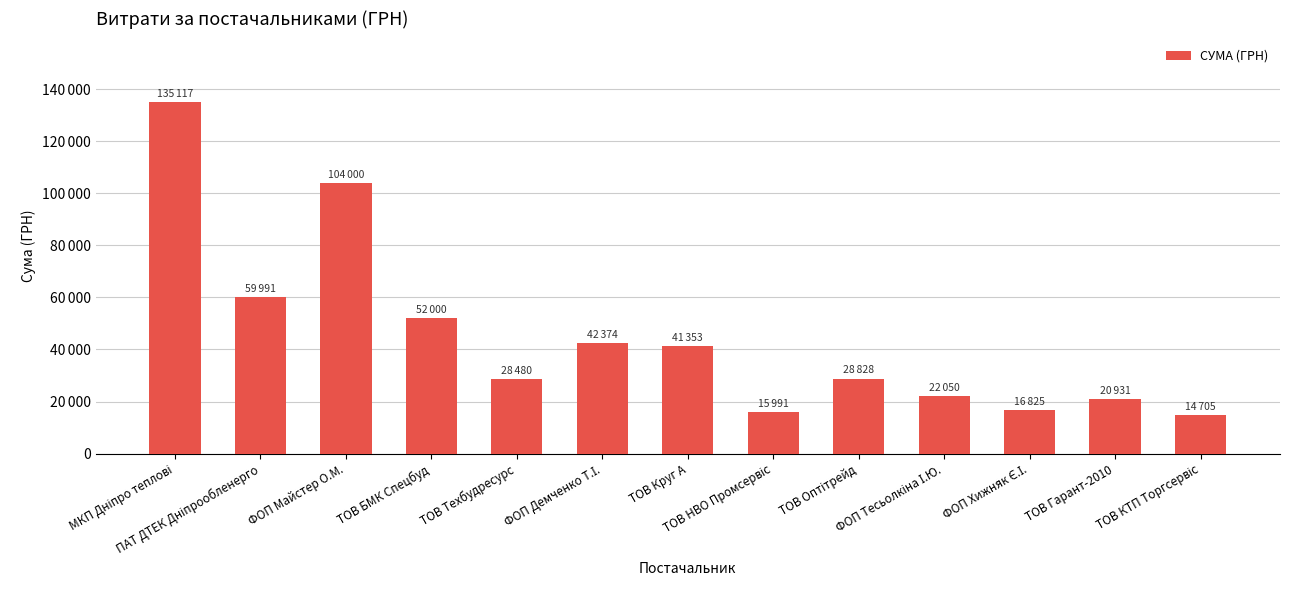

The value at ТОВ Круг А is 18453.5. True or false?

False